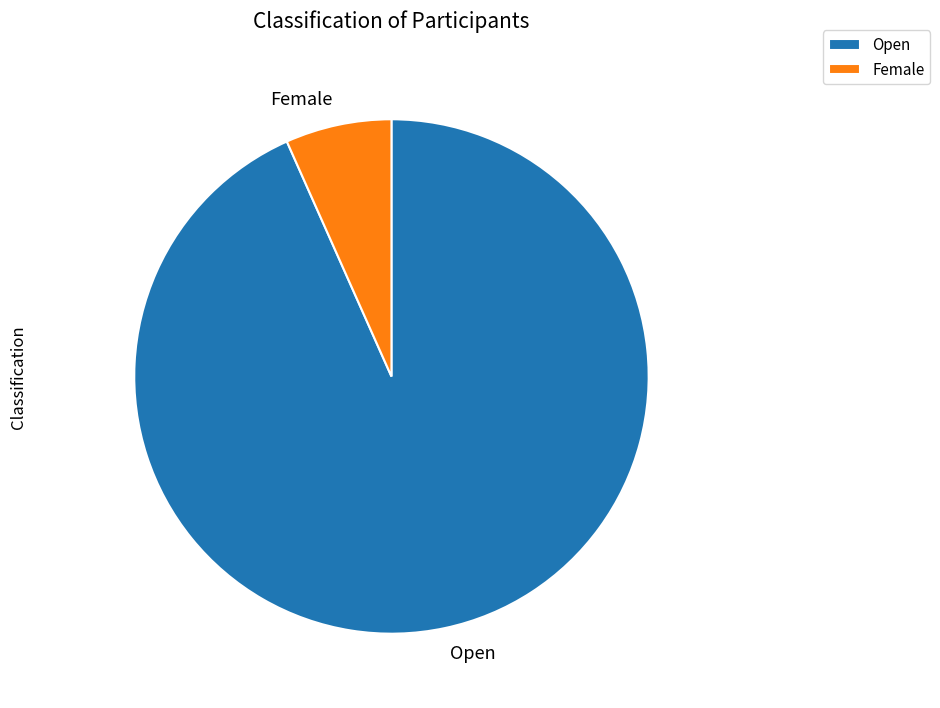

What is the ratio of the value at Female to the value at Open?

0.1